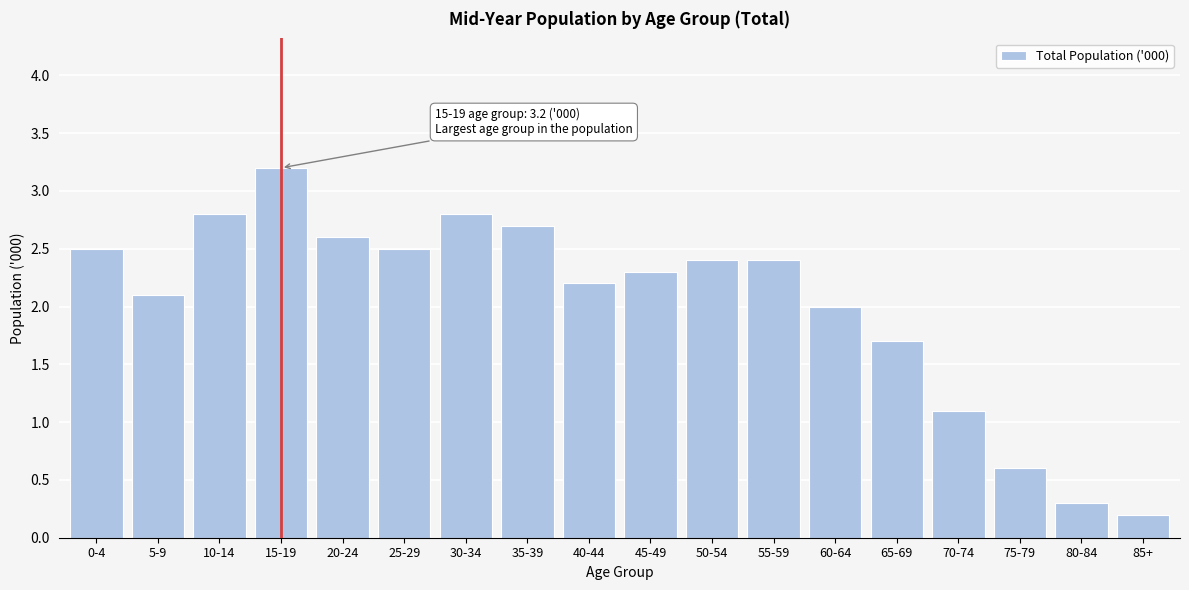

Reading right to left, transcribe all the data shown in this chart.

85+=0.2	80-84=0.3	75-79=0.6	70-74=1.1	65-69=1.7	60-64=2.0	55-59=2.4	50-54=2.4	45-49=2.3	40-44=2.2	35-39=2.7	30-34=2.8	25-29=2.5	20-24=2.6	15-19=3.2	10-14=2.8	5-9=2.1	0-4=2.5